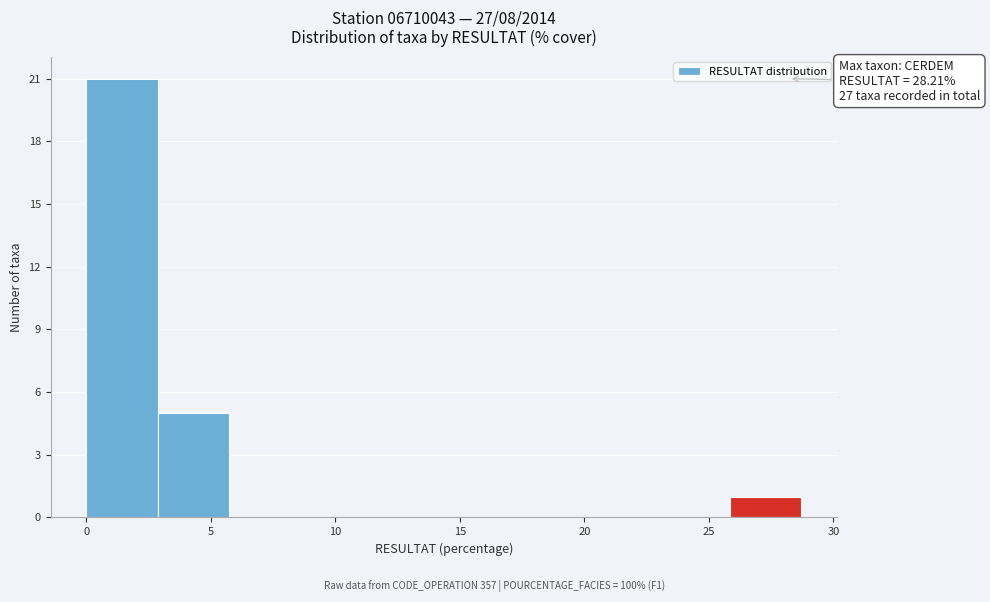

Over which range of the x-axis is the bar tallest?

0.0 to 3.0